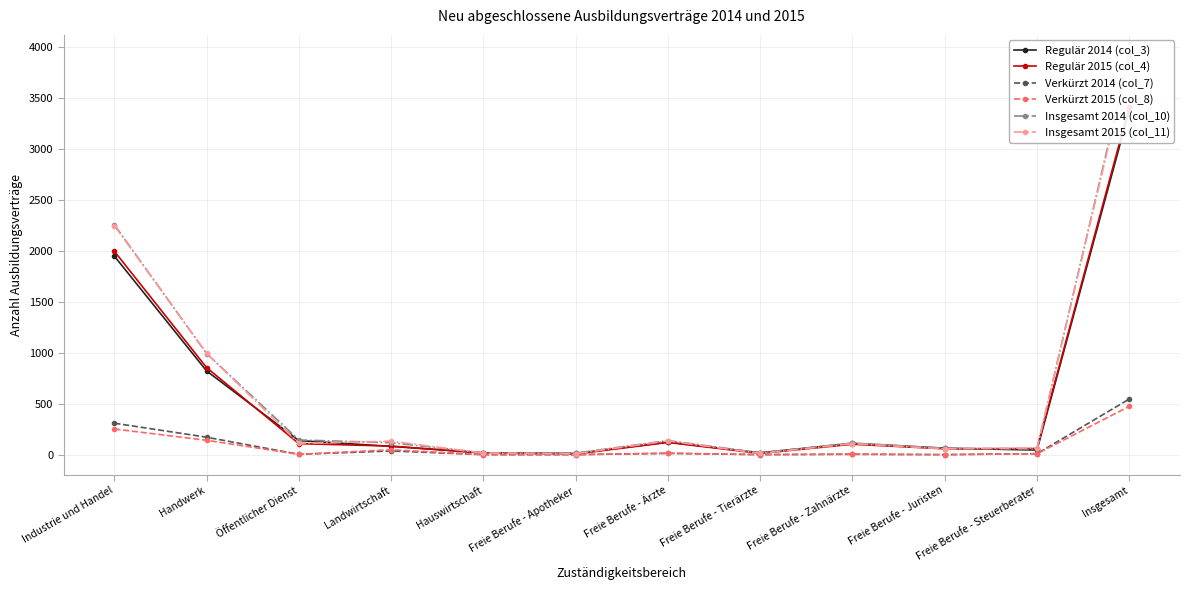

What is the total value across all series at Landwirtschaft?

498